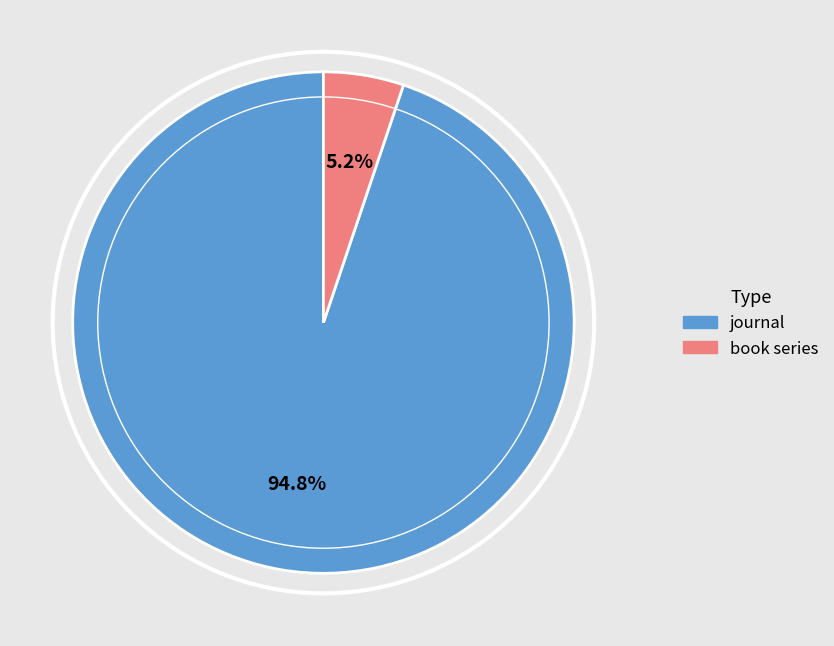

To the nearest percent, what is the combined percentage of journal and book series?

100%